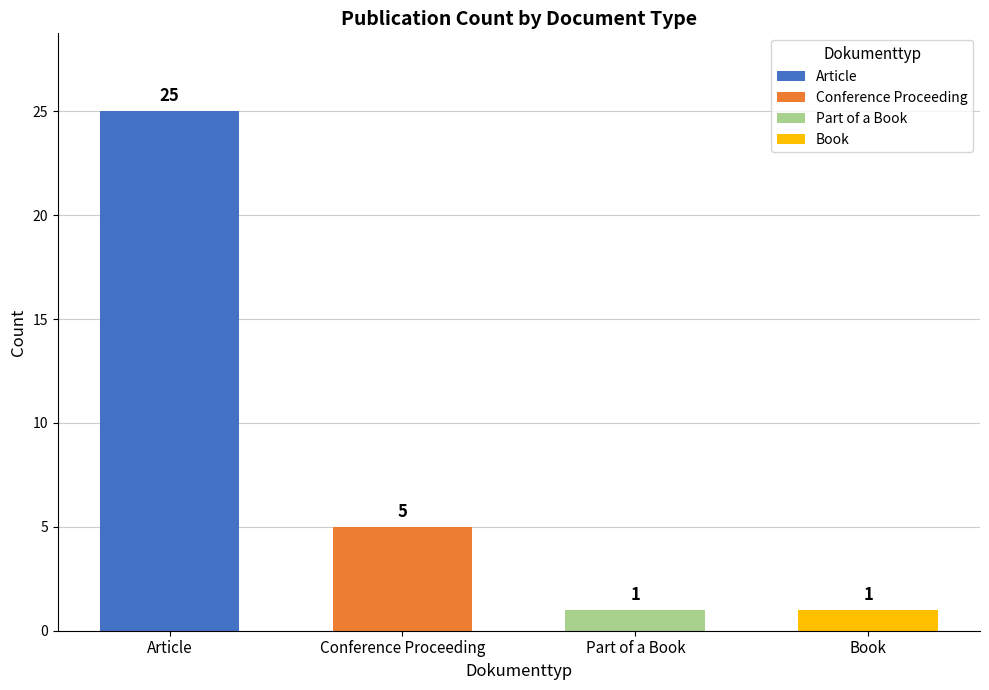

Reading left to right, extract all data points from this chart.

25	5	1	1